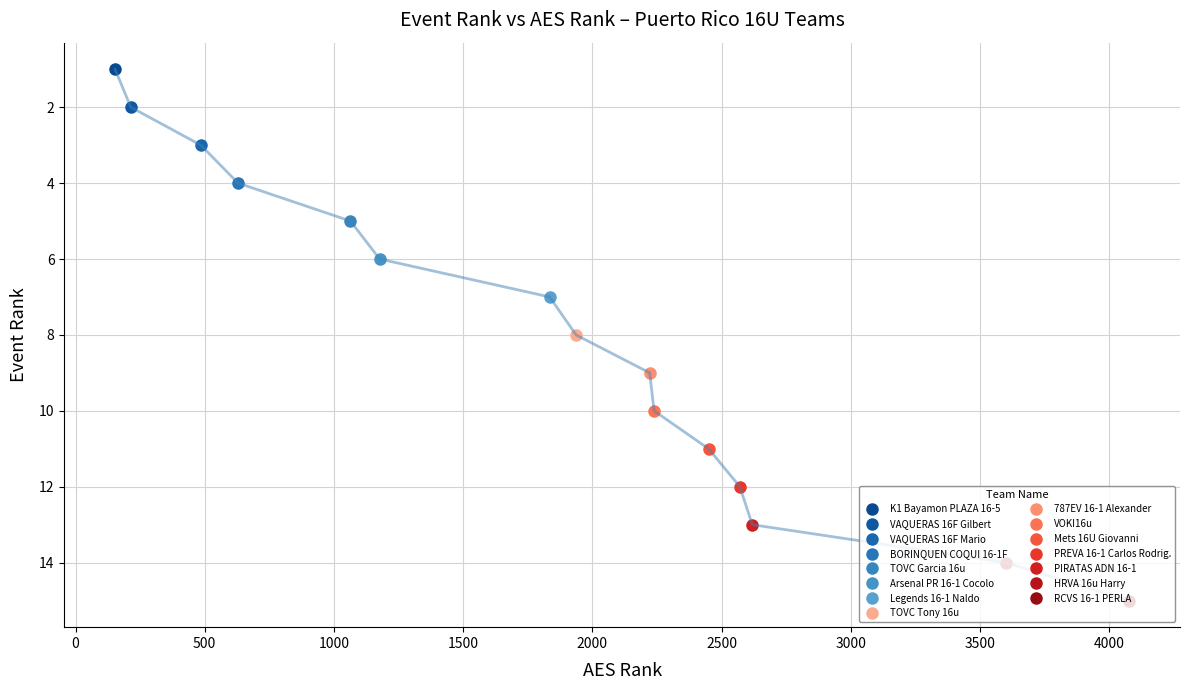

What is the maximum value shown in the chart?

15